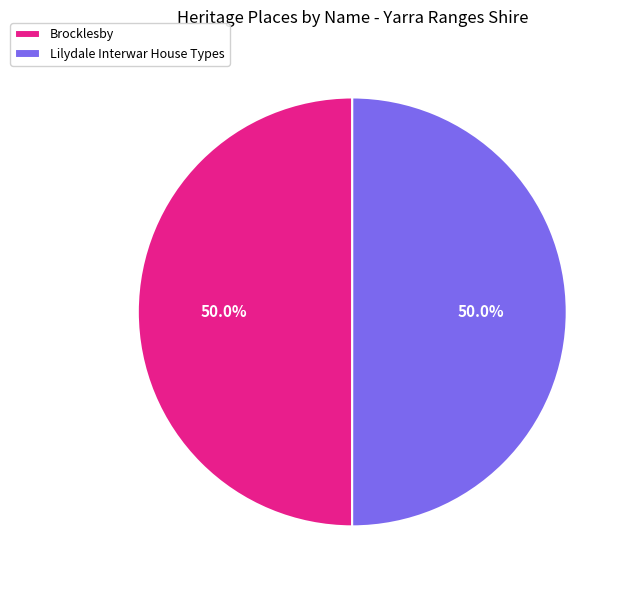

Approximately how many times larger is the value at Brocklesby compared to Lilydale Interwar House Types?

1.0